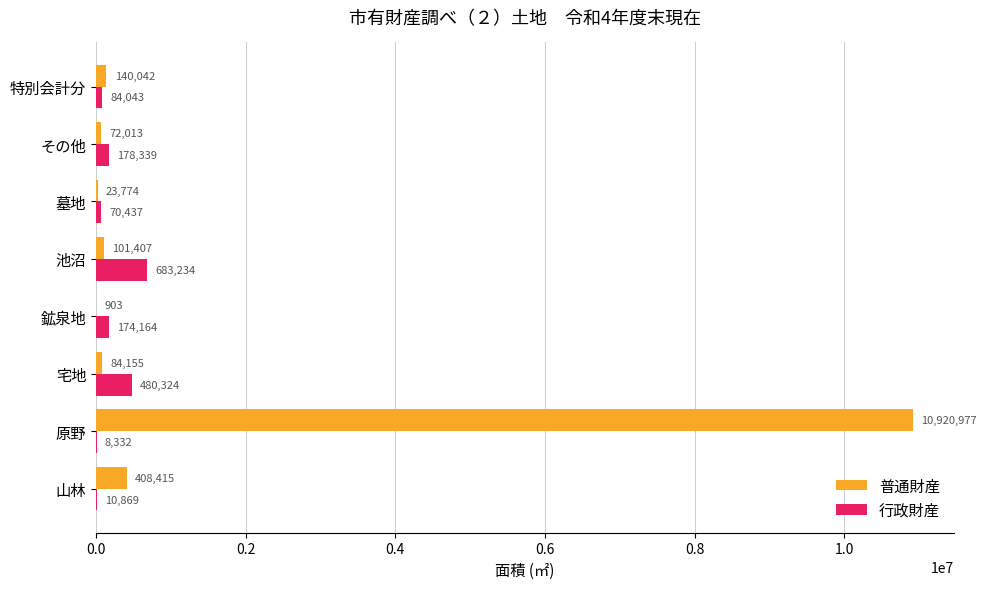

Where is 行政財産 nearest to the value 345783?

宅地